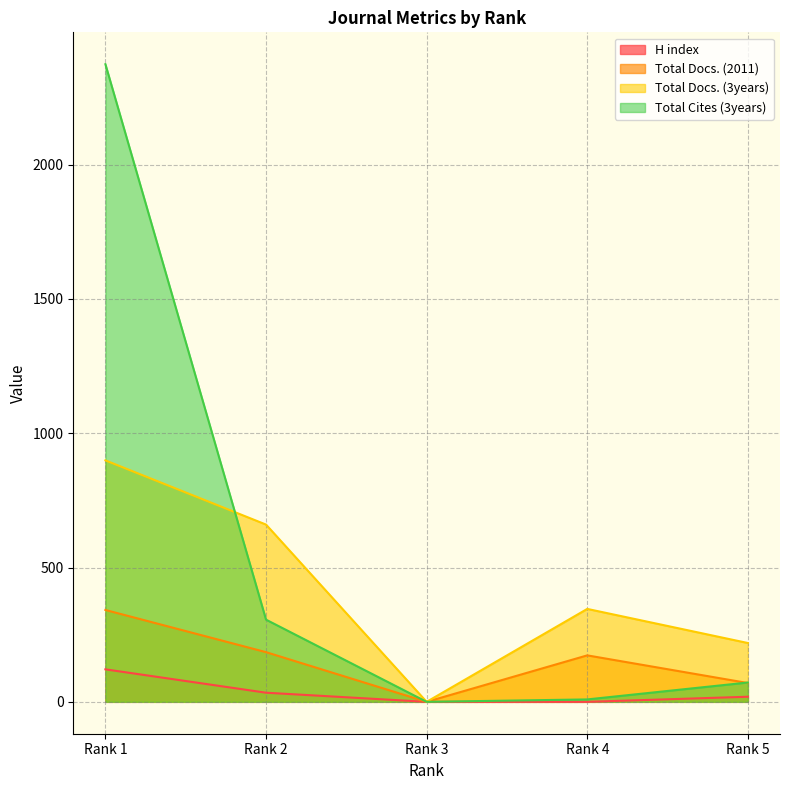

Reading left to right, list all the values displayed in this chart.

H index: Rank 1=121	Rank 2=34	Rank 3=0	Rank 4=0	Rank 5=19
Total Docs. (2011): Rank 1=342	Rank 2=185	Rank 3=0	Rank 4=173	Rank 5=70
Total Docs. (3years): Rank 1=899	Rank 2=660	Rank 3=0	Rank 4=346	Rank 5=219
Total Cites (3years): Rank 1=2374	Rank 2=306	Rank 3=0	Rank 4=9	Rank 5=72